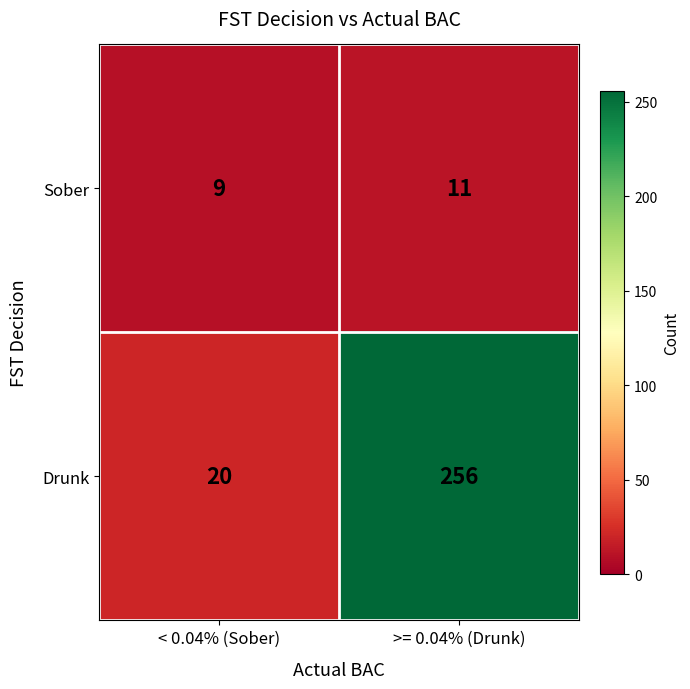

How many distinct data groups are displayed?

2